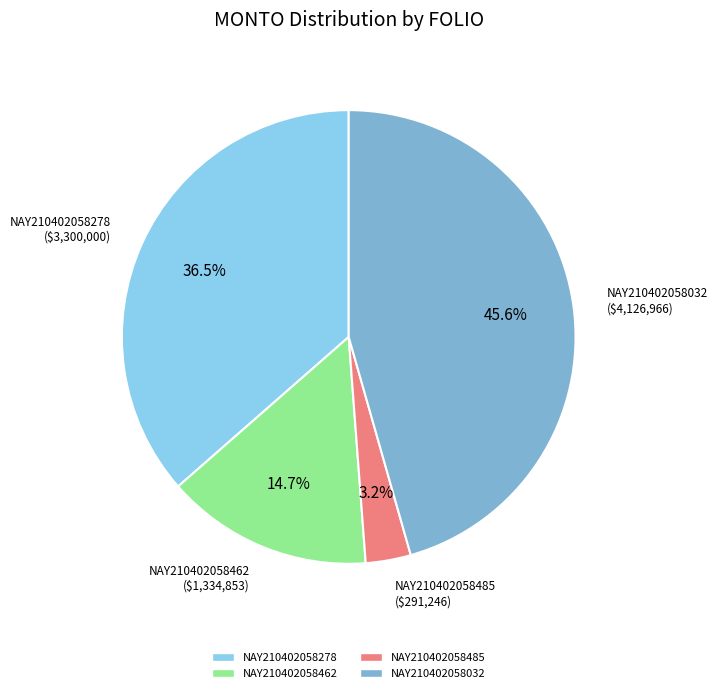

Does NAY210402058485 account for over 50% of the chart?

No